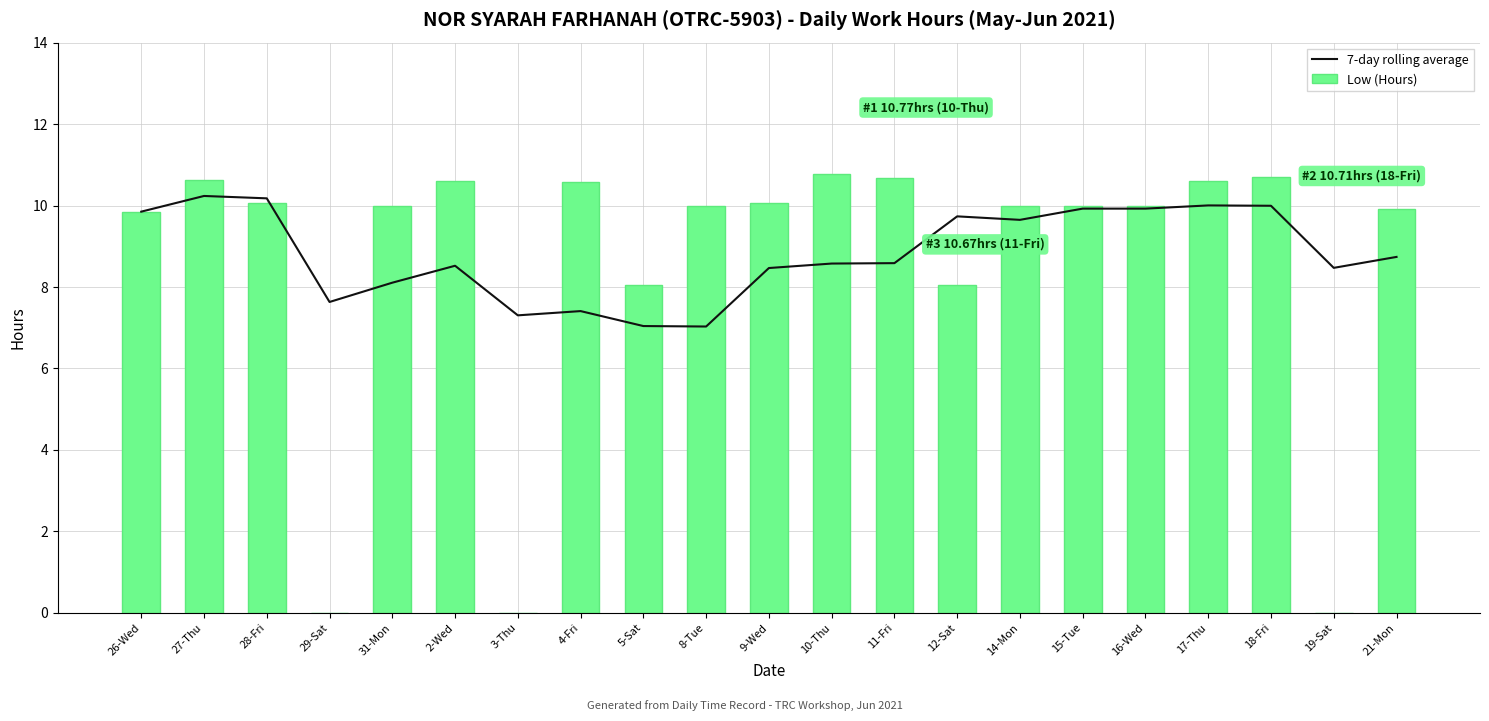

What is the difference between the highest and lowest values at 9-Wed?

1.6